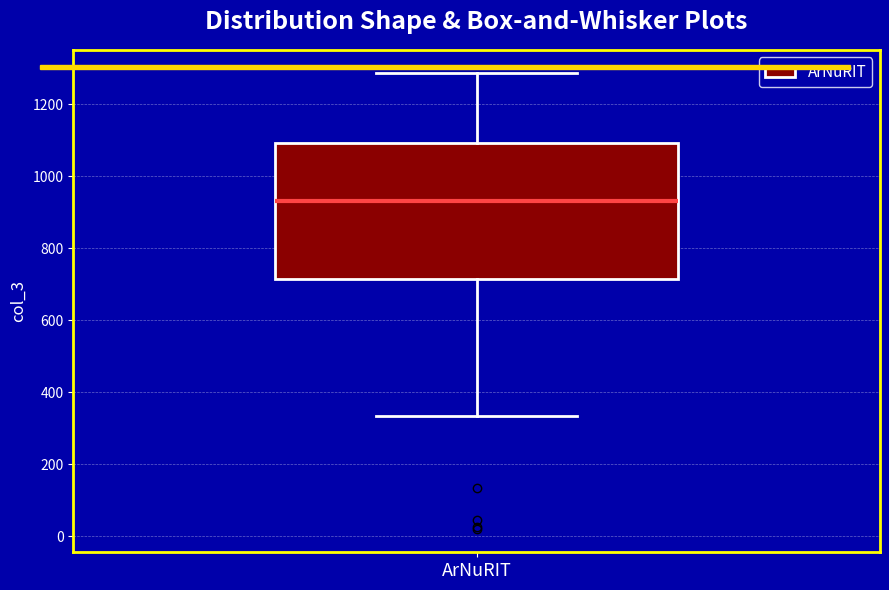

Transcribe this box plot: give where the median line is, the range the box spans, and where the two whiskers end, as read against the y-axis. The values are not printed on the chart, so give them approximately, as read against the axis.

median 940, box 720 to 1100, whiskers 340 to 1280